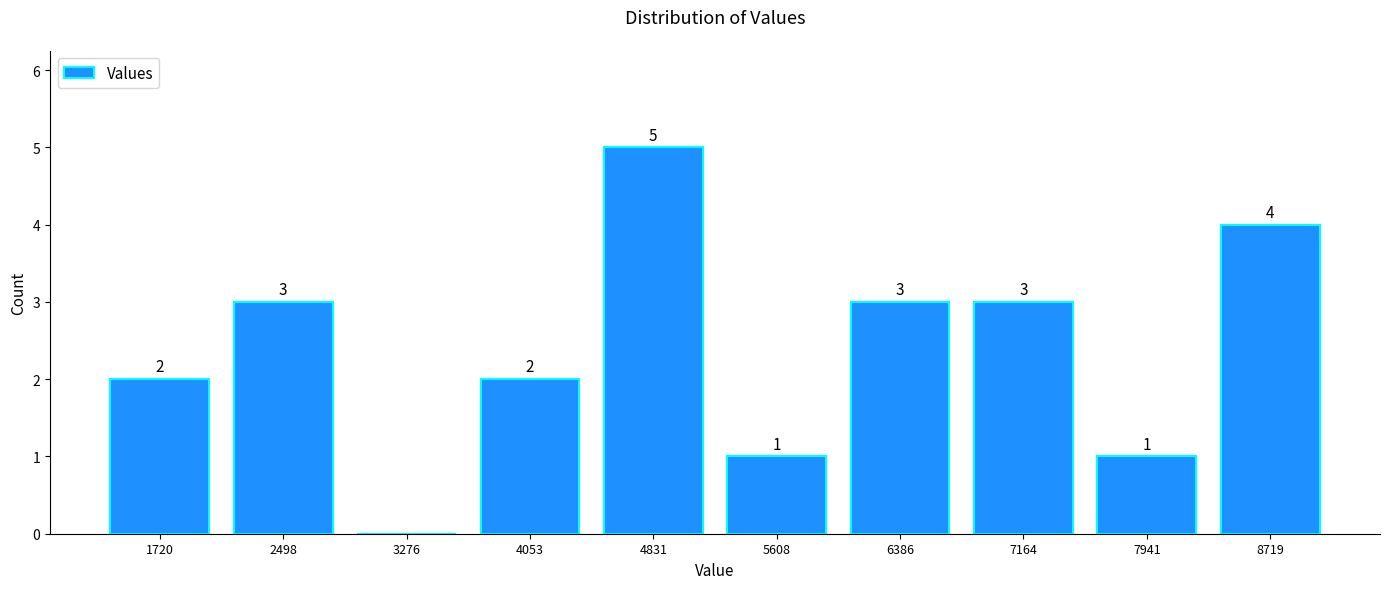

Which range on the x-axis has the tallest bar?

4400 to 5200